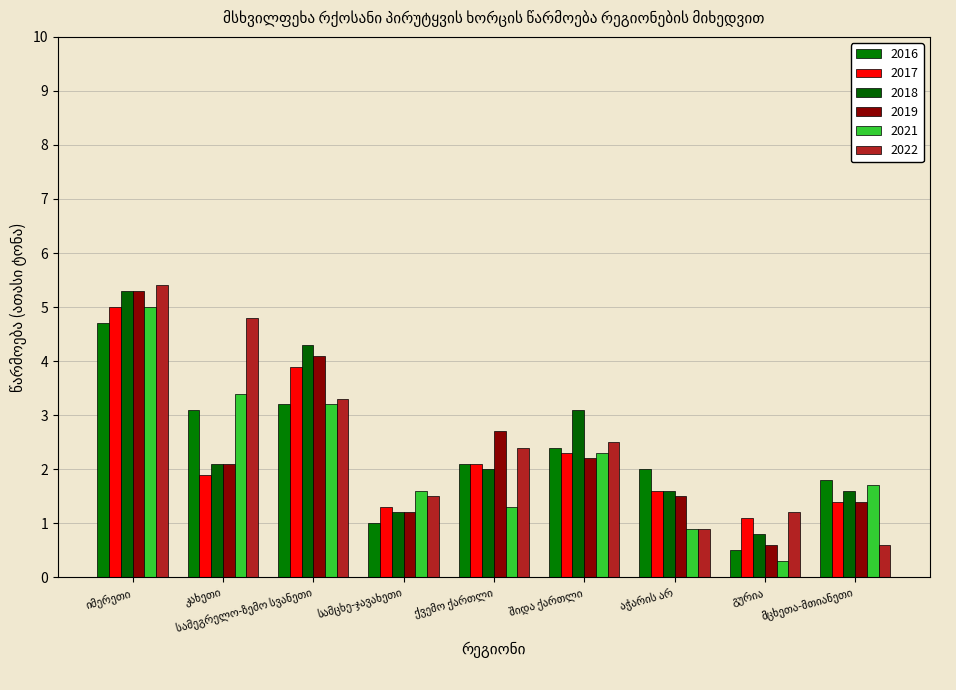

How many data points in 2018 are less than 2?

4